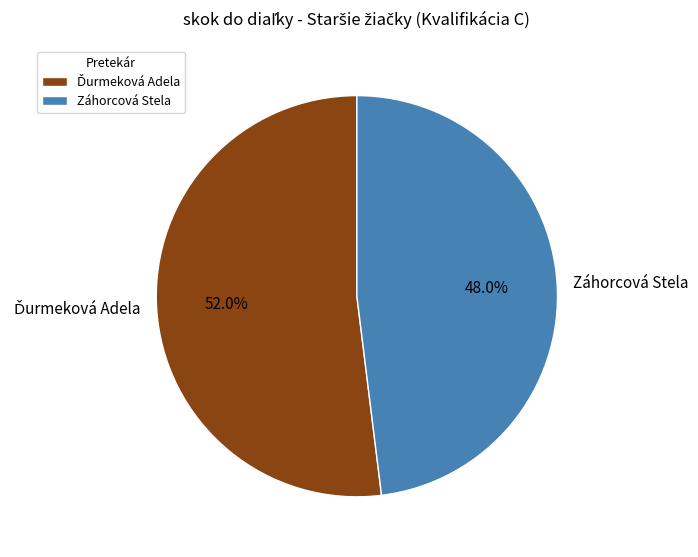

Which category has the smallest portion of the pie?

Záhorcová Stela